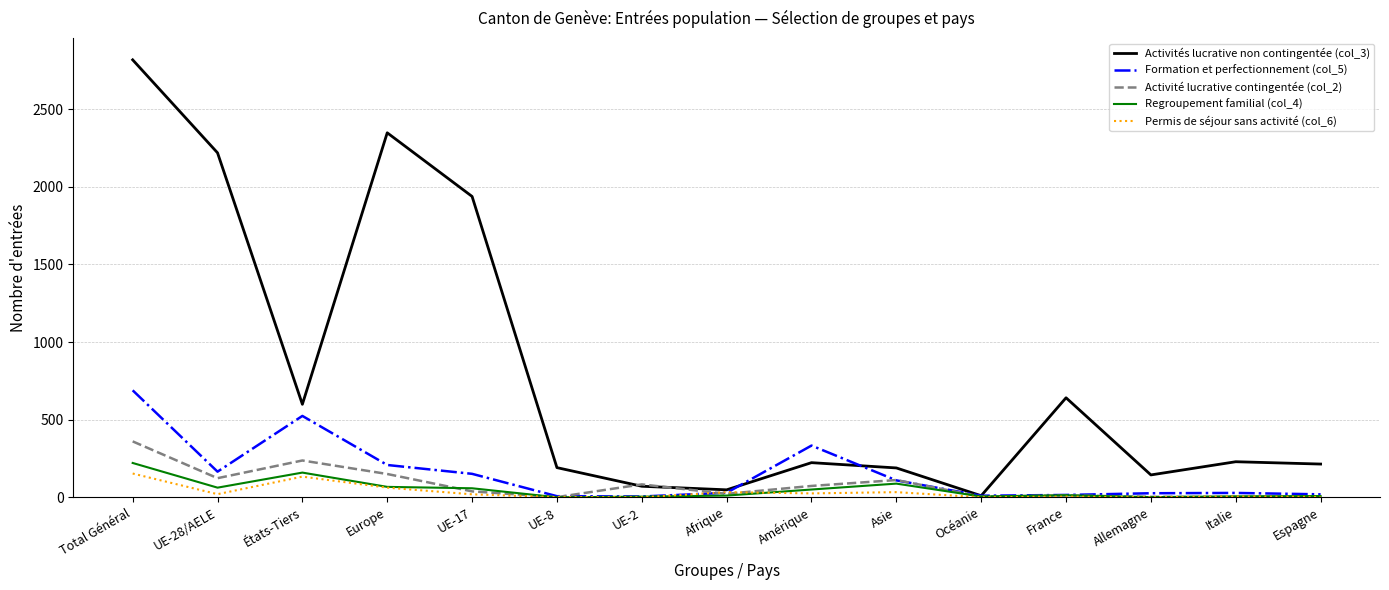

At which label is Activité lucrative contingentée (col_2) closest to 180?

Europe